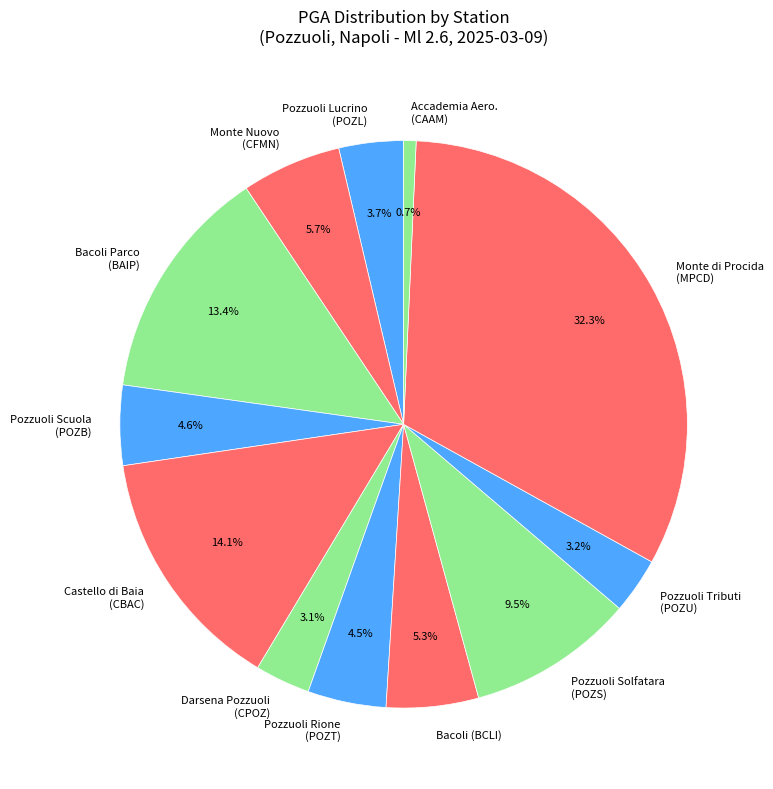

Does Monte di Procida (MPCD) represent more than half of the total?

No